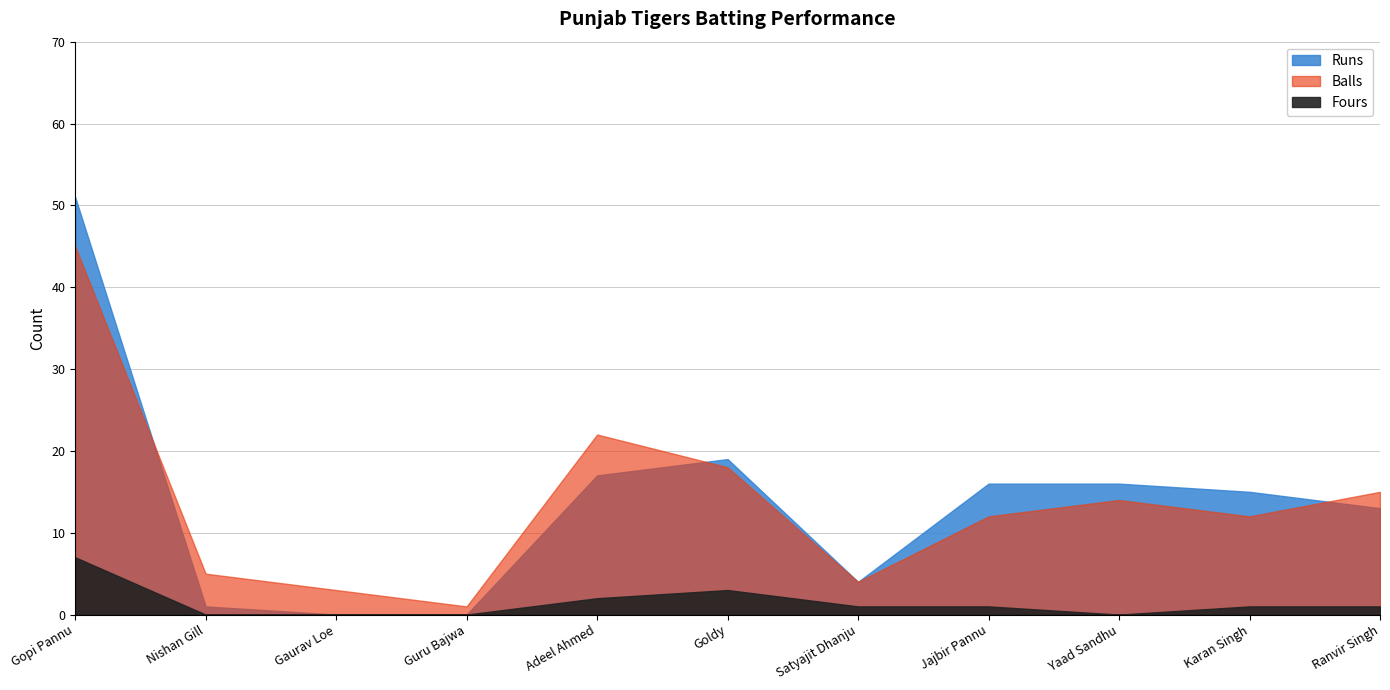

What is the label of the 8th point from the left?

Jajbir Pannu